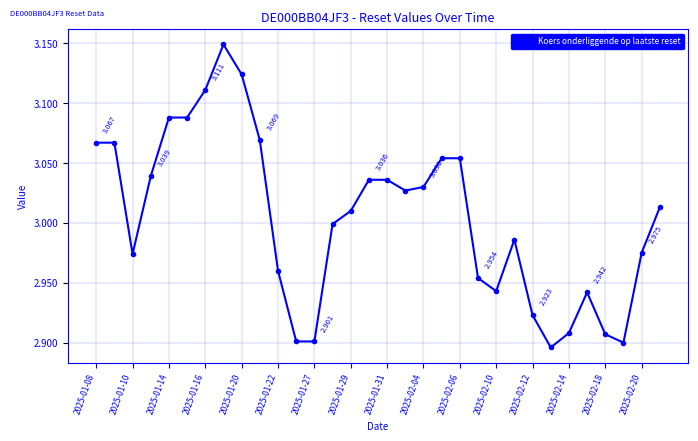

True or false: the data has more than 2 interior local peaks.

True